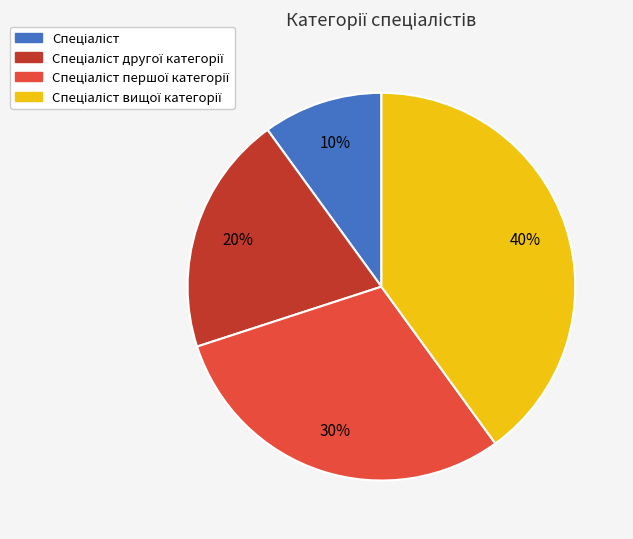

How many slices are in this pie chart?

4